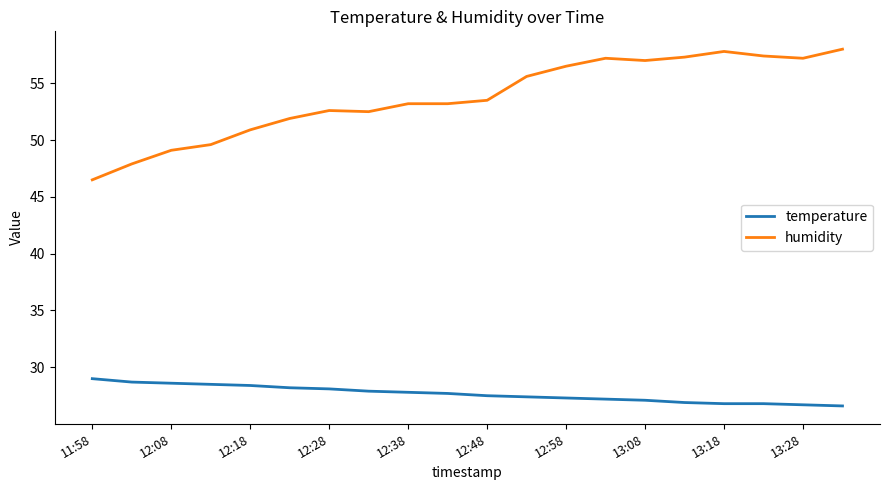

How many values in the humidity series exceed 53?

12